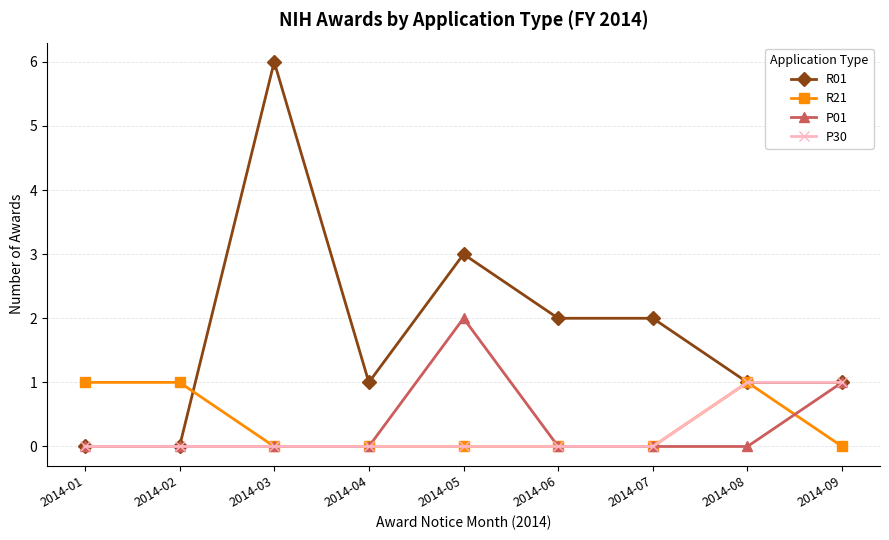

Reading right to left, transcribe all the data shown in this chart.

R01: 2014-09=1	2014-08=1	2014-07=2	2014-06=2	2014-05=3	2014-04=1	2014-03=6	2014-02=0	2014-01=0
R21: 2014-09=0	2014-08=1	2014-07=0	2014-06=0	2014-05=0	2014-04=0	2014-03=0	2014-02=1	2014-01=1
P01: 2014-09=1	2014-08=0	2014-07=0	2014-06=0	2014-05=2	2014-04=0	2014-03=0	2014-02=0	2014-01=0
P30: 2014-09=1	2014-08=1	2014-07=0	2014-06=0	2014-05=0	2014-04=0	2014-03=0	2014-02=0	2014-01=0